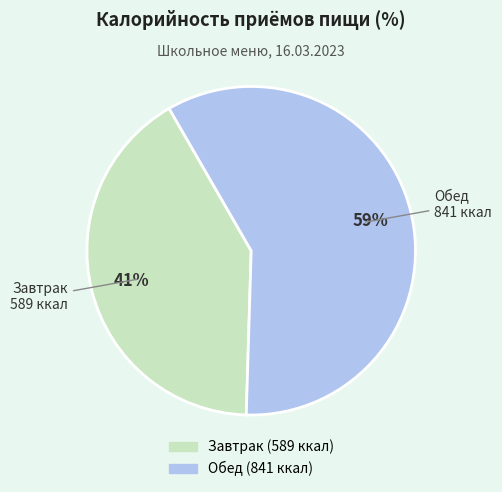

To the nearest percent, what portion does Завтрак represent?

41%